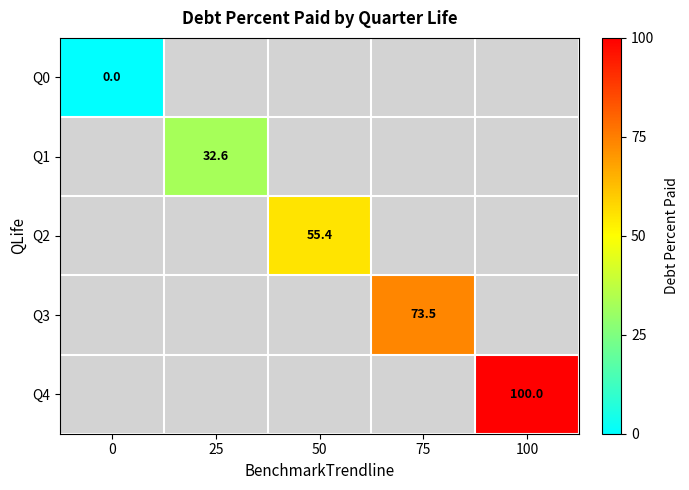

How many distinct data groups are displayed?

5